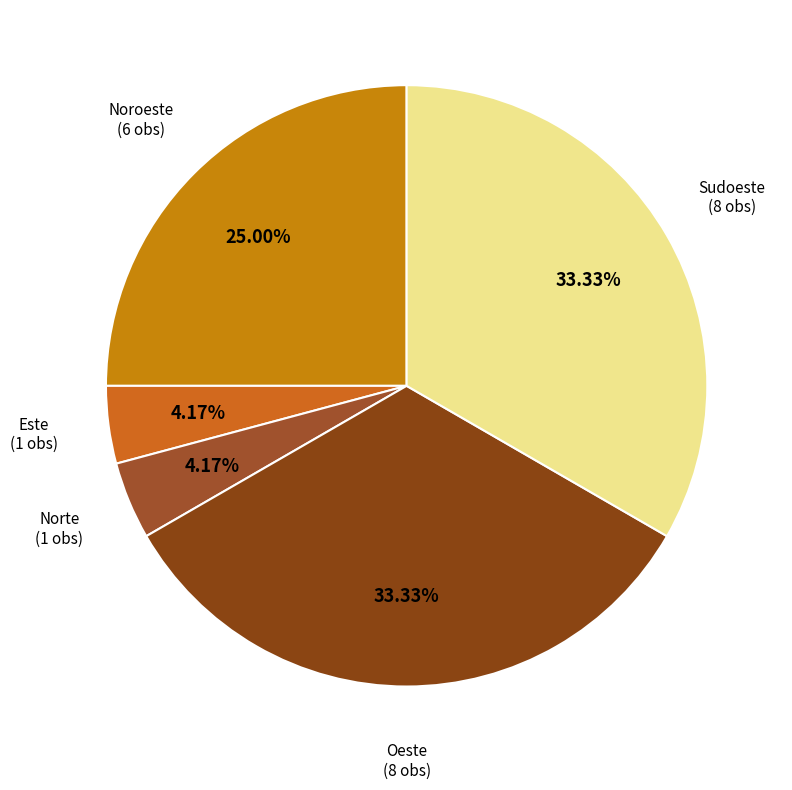

How many slices are in this pie chart?

5